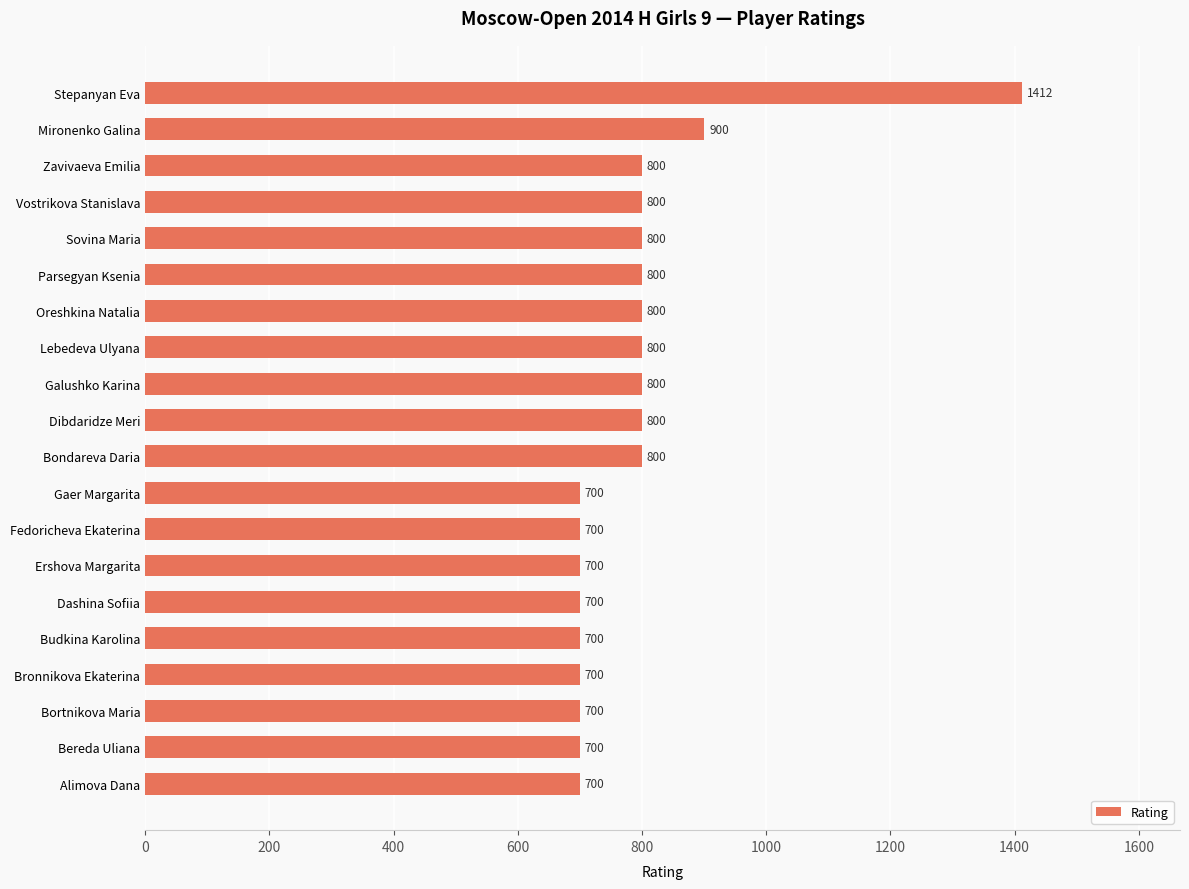

What is the value of the 12th bar from the top?

700